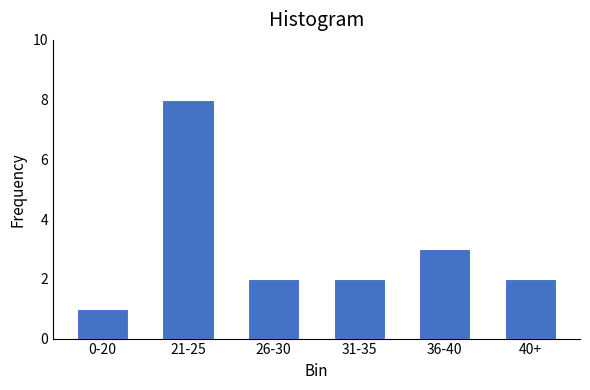

Reading left to right, transcribe all the data shown in this chart.

1	8	2	2	3	2